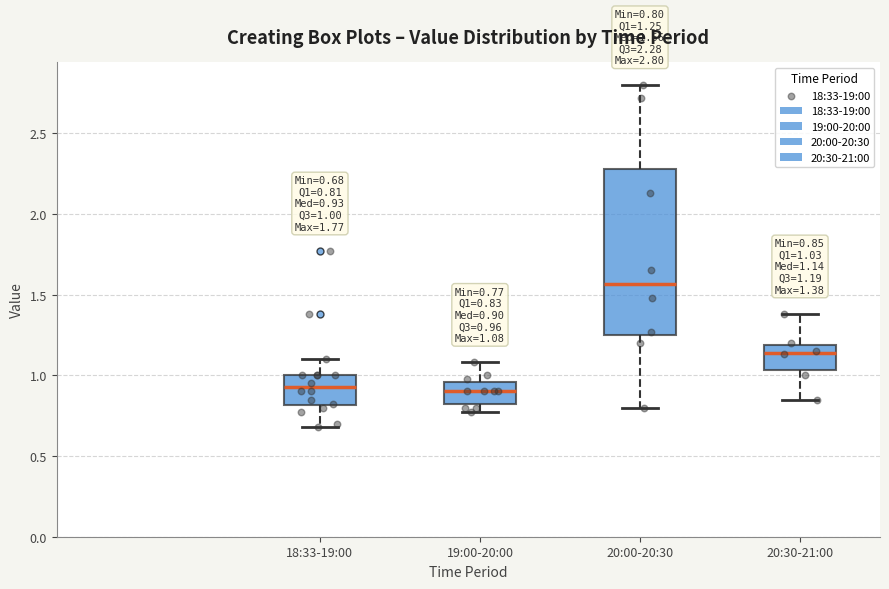

Which box is the tallest, from its lower edge to its upper edge?

20:00-20:30